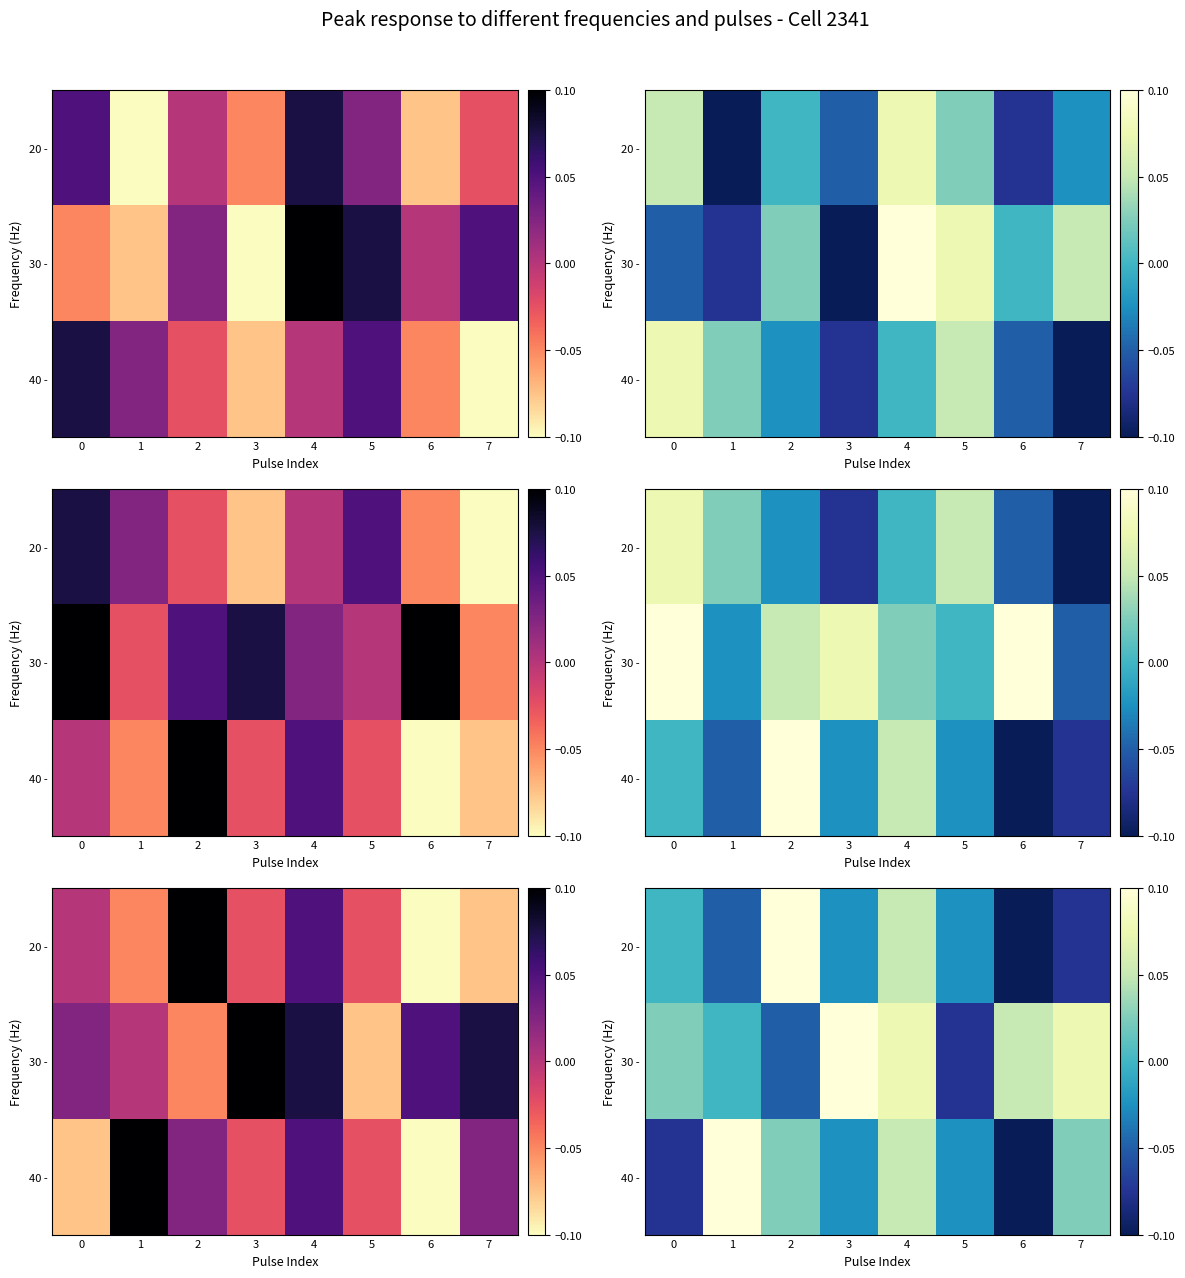

Which category has the lowest value across all series?

6